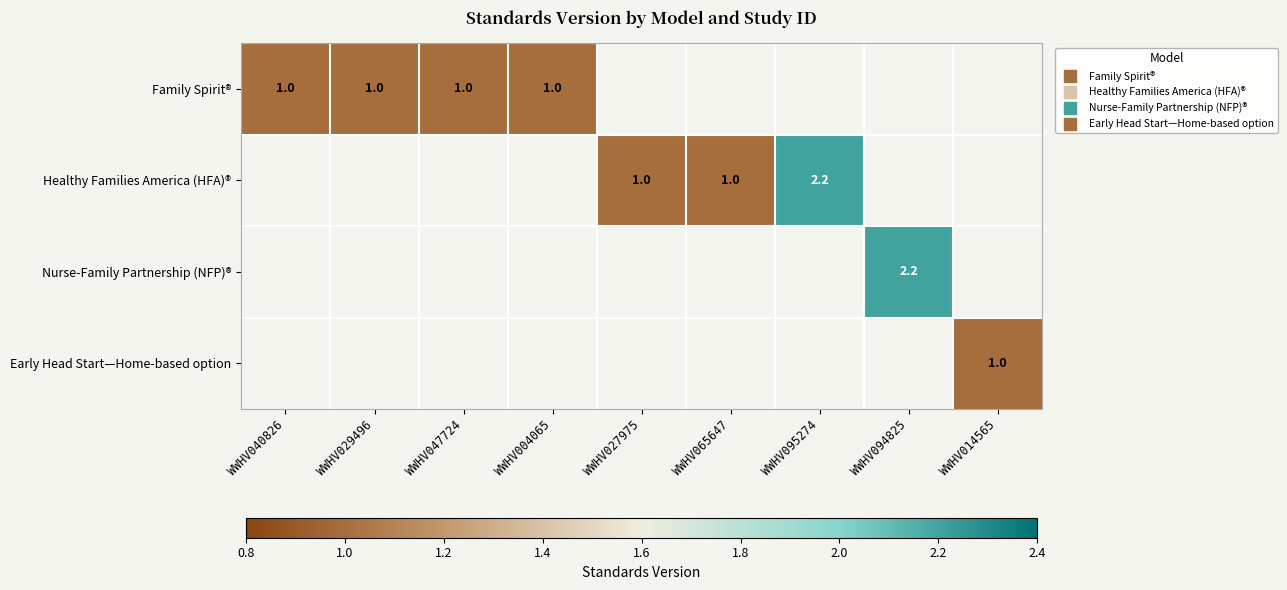

What is the minimum value for Family Spirit®?

1.0